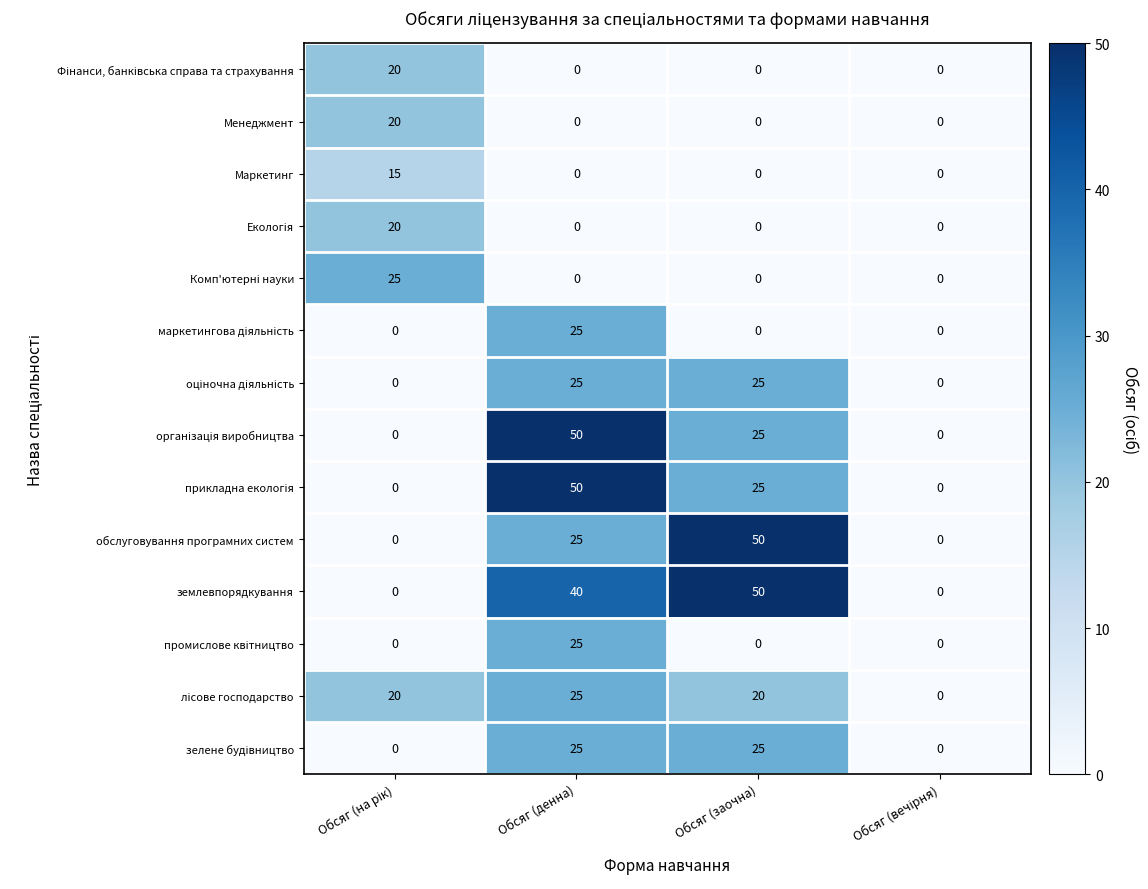

Where is обслуговування програмних систем nearest to the value 25?

Обсяг (денна)